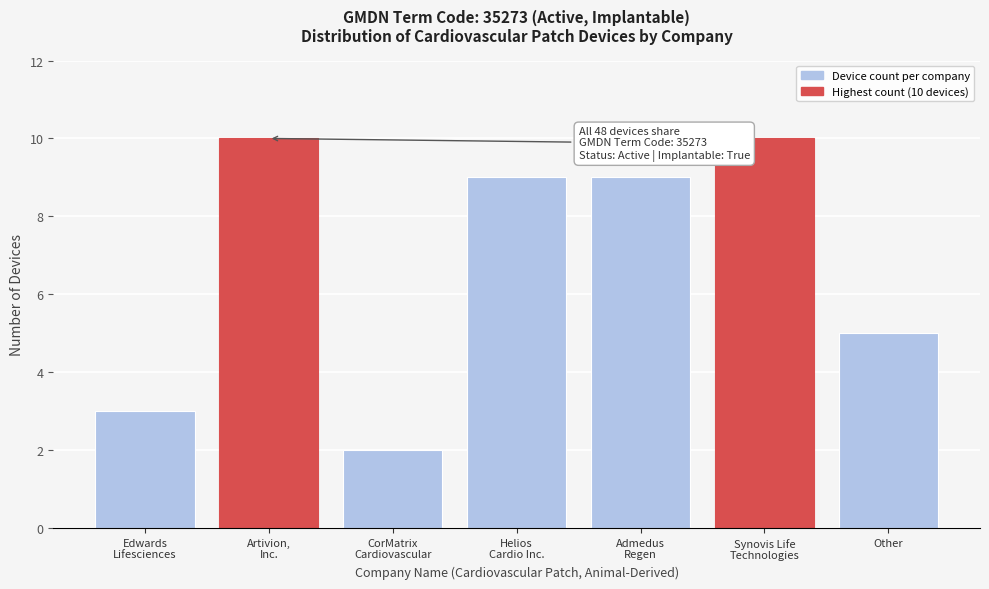

Reading right to left, transcribe all the data shown in this chart.

5	10	9	9	2	10	3